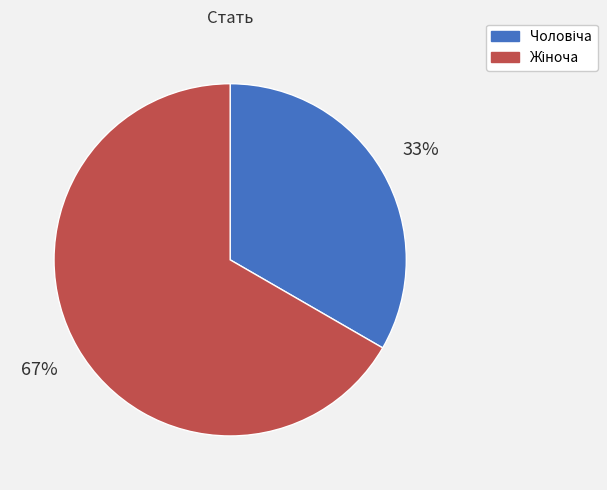

Is there any slice that represents more than half of the pie?

Yes